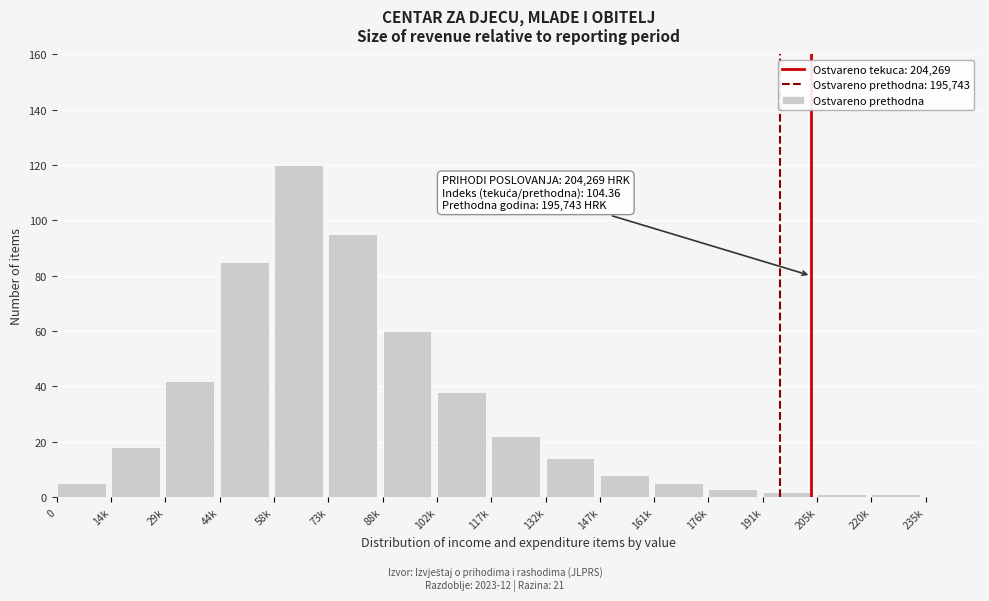

Reading right to left, list all the values displayed in this chart.

235k=0	220k=1	205k=1	191k=2	176k=3	161k=5	147k=8	132k=14	117k=22	102k=38	88k=60	73k=95	58k=120	44k=85	29k=42	14k=18	0=5